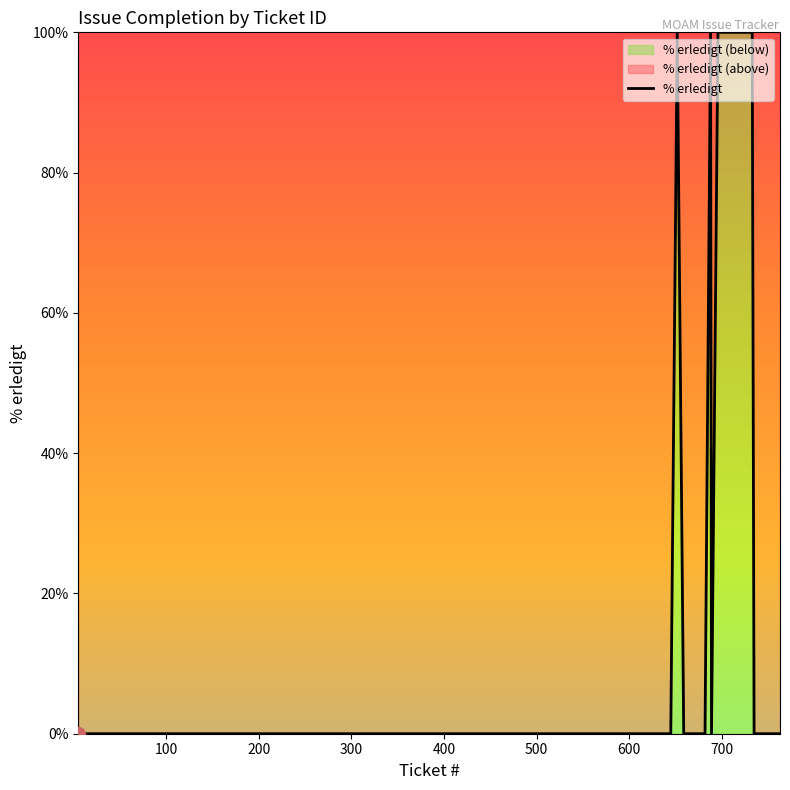

What is the greatest value displayed?

100